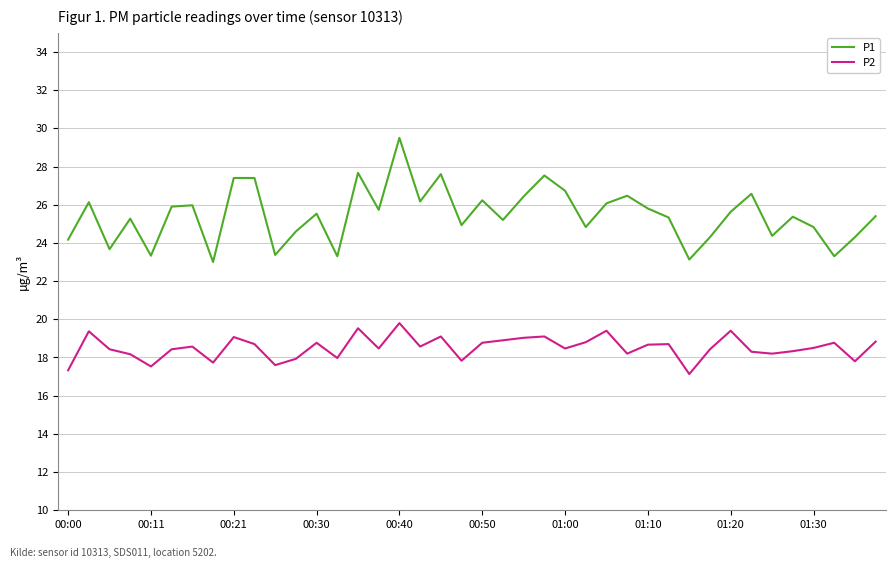

What is the smallest value displayed?

17.1